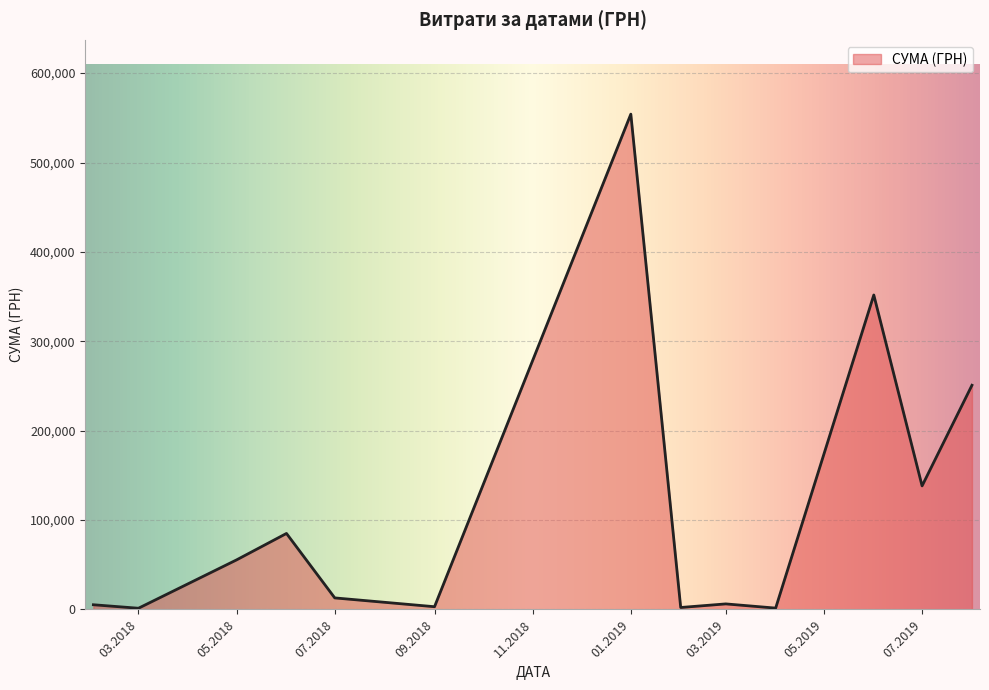

What is the sum of all values?

1467825.2